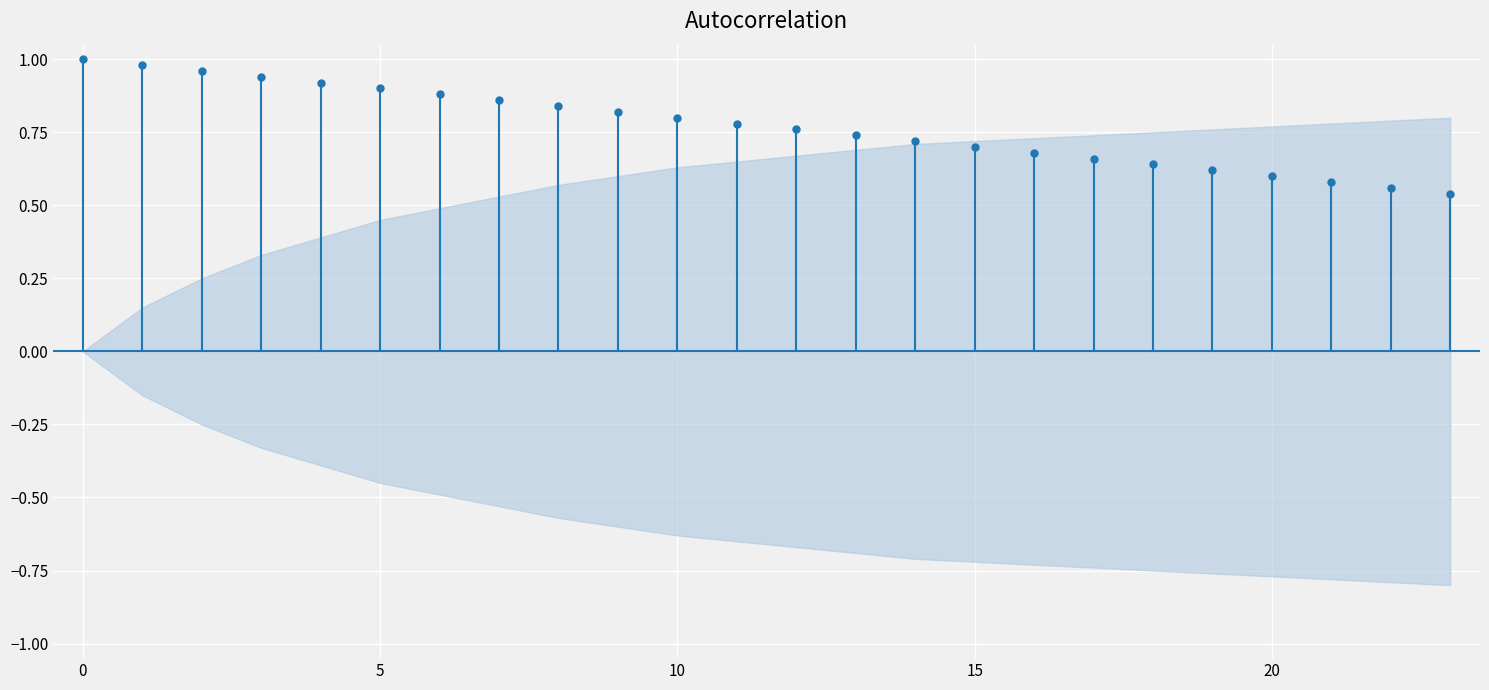

Is it true that the value at 0 is 0?

False